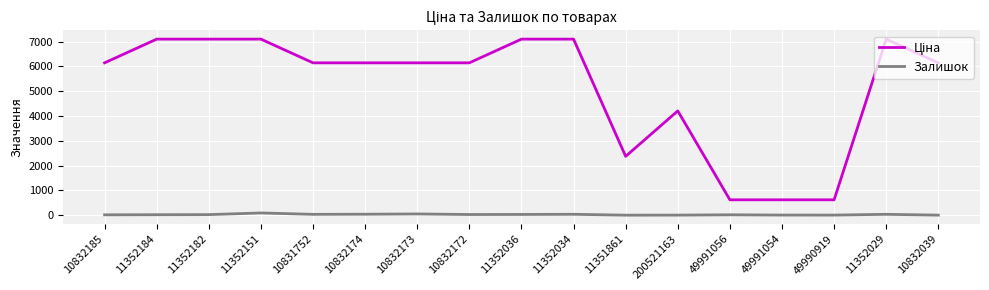

True or false: Залишок has a value of 22.0 at 11352182.

True